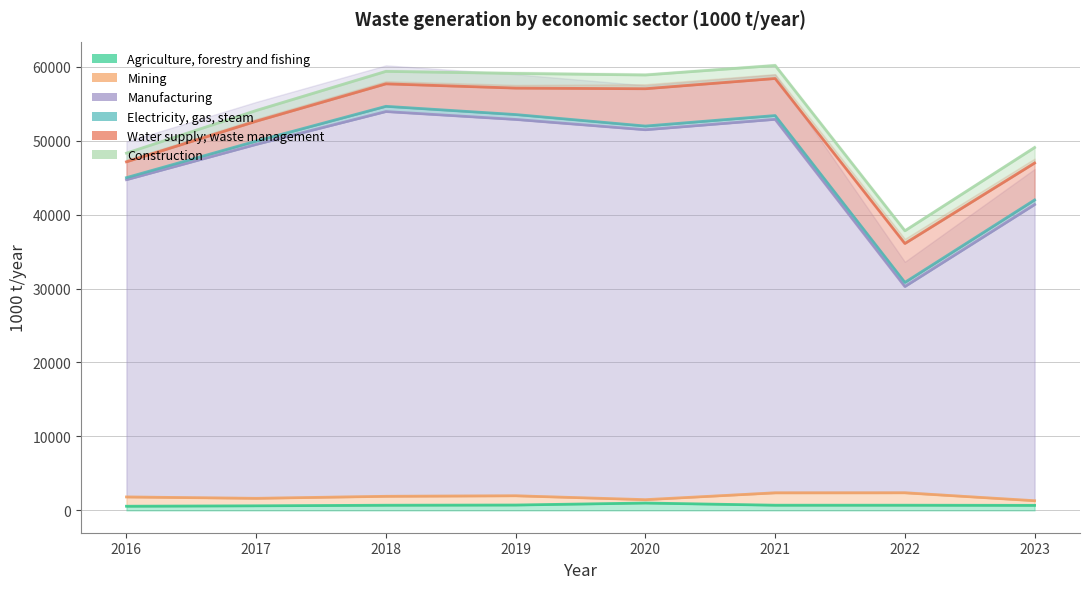

Reading left to right, what are all the values shown in this chart?

Agriculture, forestry and fishing: 2016=563.9	2017=621.0	2018=698.9	2019=727.4	2020=997.0	2021=702.4	2022=702.8	2023=681.1
Mining: 2016=1253.4	2017=1011.9	2018=1207.1	2019=1248.8	2020=455.9	2021=1670.8	2022=1675.6	2023=630.3
Manufacturing: 2016=42900.1	2017=47855.2	2018=52025.0	2019=50887.6	2020=50016.6	2021=50506.8	2022=27890.6	2023=40046.2
Electricity, gas, steam: 2016=276.5	2017=447.5	2018=705.9	2019=661.4	2020=499.3	2021=511.2	2022=561.0	2023=618.8
Water supply; waste management: 2016=2141.5	2017=2688.6	2018=3041.6	2019=3578.1	2020=5045.7	2021=5008.4	2022=5260.1	2023=4994.5
Construction: 2016=1172.3	2017=1446.8	2018=1682.4	2019=1976.6	2020=1857.0	2021=1756.9	2022=1713.2	2023=2088.9